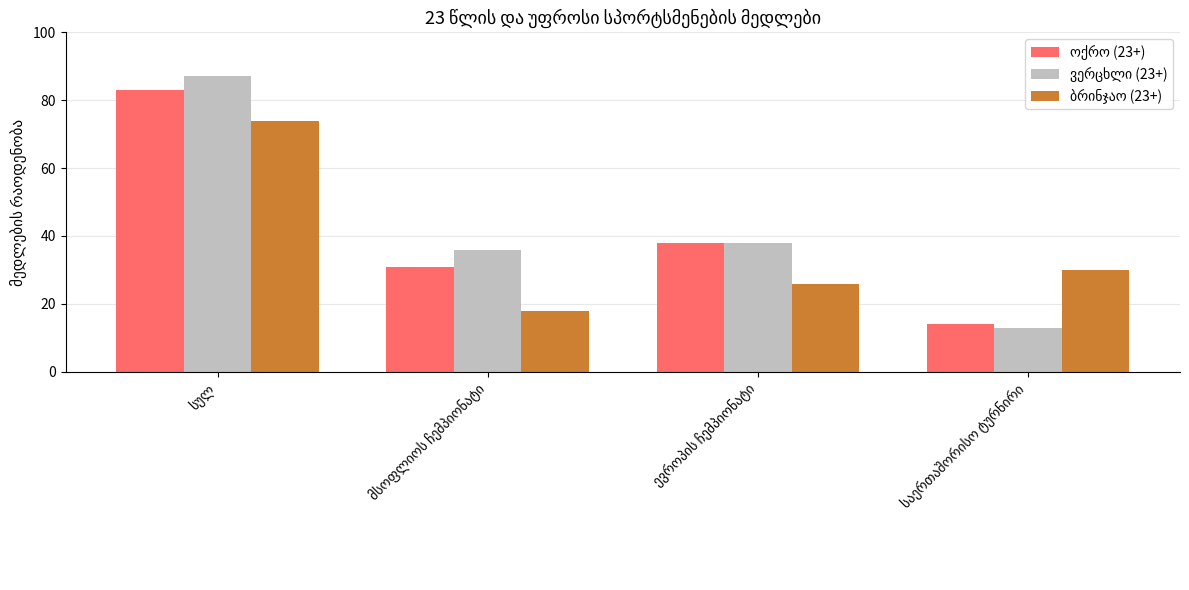

What is the maximum value shown in the chart?

87